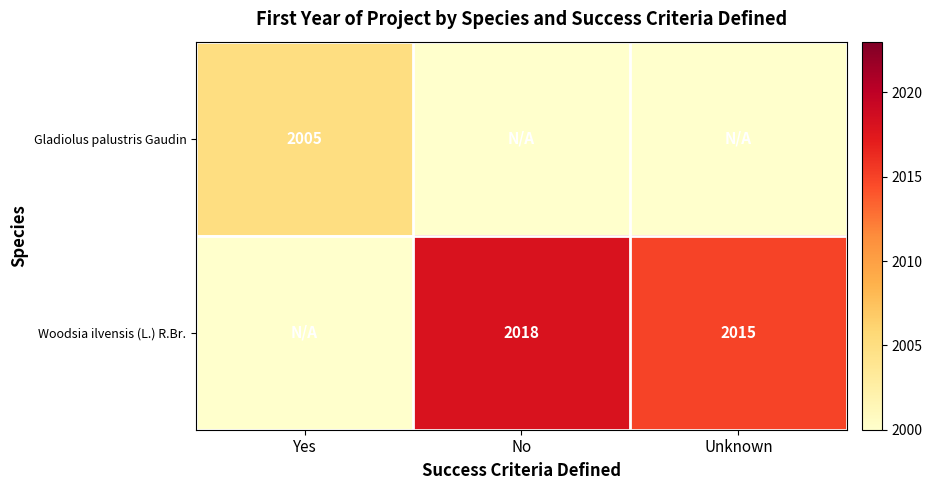

Is the value of Gladiolus palustris Gaudin at Yes greater than the value of Woodsia ilvensis (L.) R.Br. at No?

No